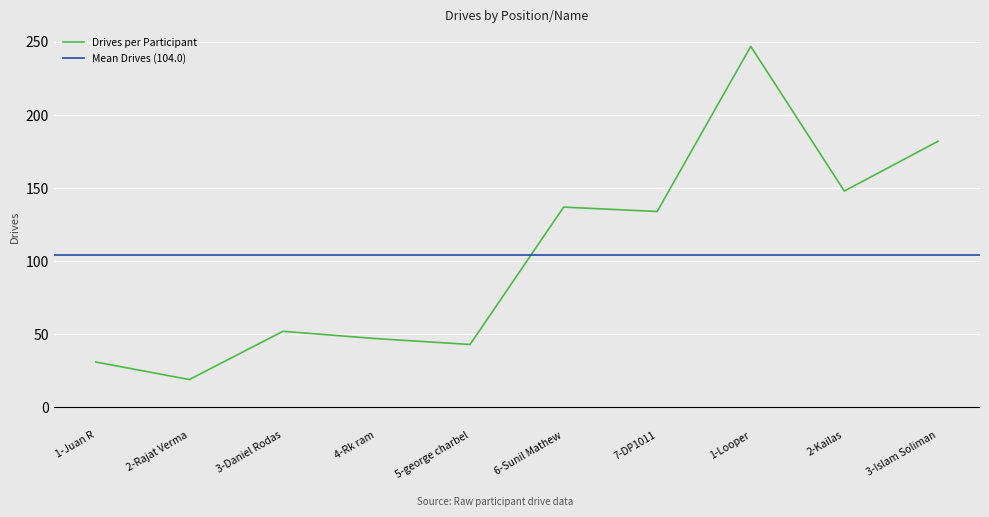

Reading left to right, what are all the values shown in this chart?

1-Juan R=31	2-Rajat Verma=19	3-Daniel Rodas=52	4-Rk ram=47	5-george charbel=43	6-Sunil Mathew=137	7-DP1011=134	1-Looper=247	2-Kailas=148	3-Islam Soliman=182